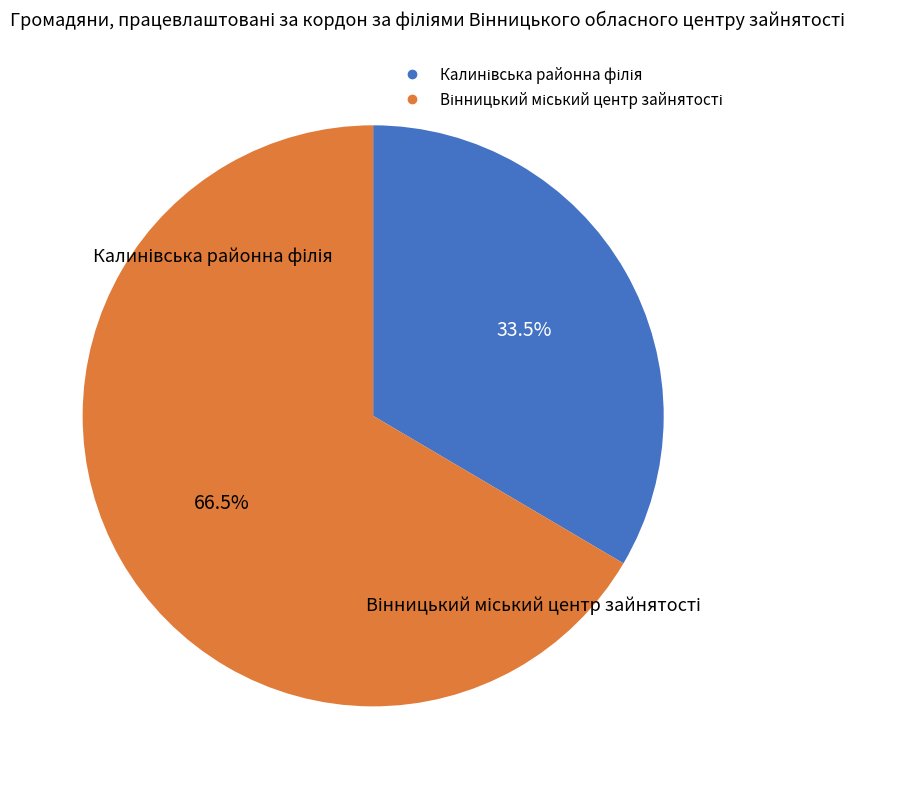

Does any single category account for the majority?

Yes